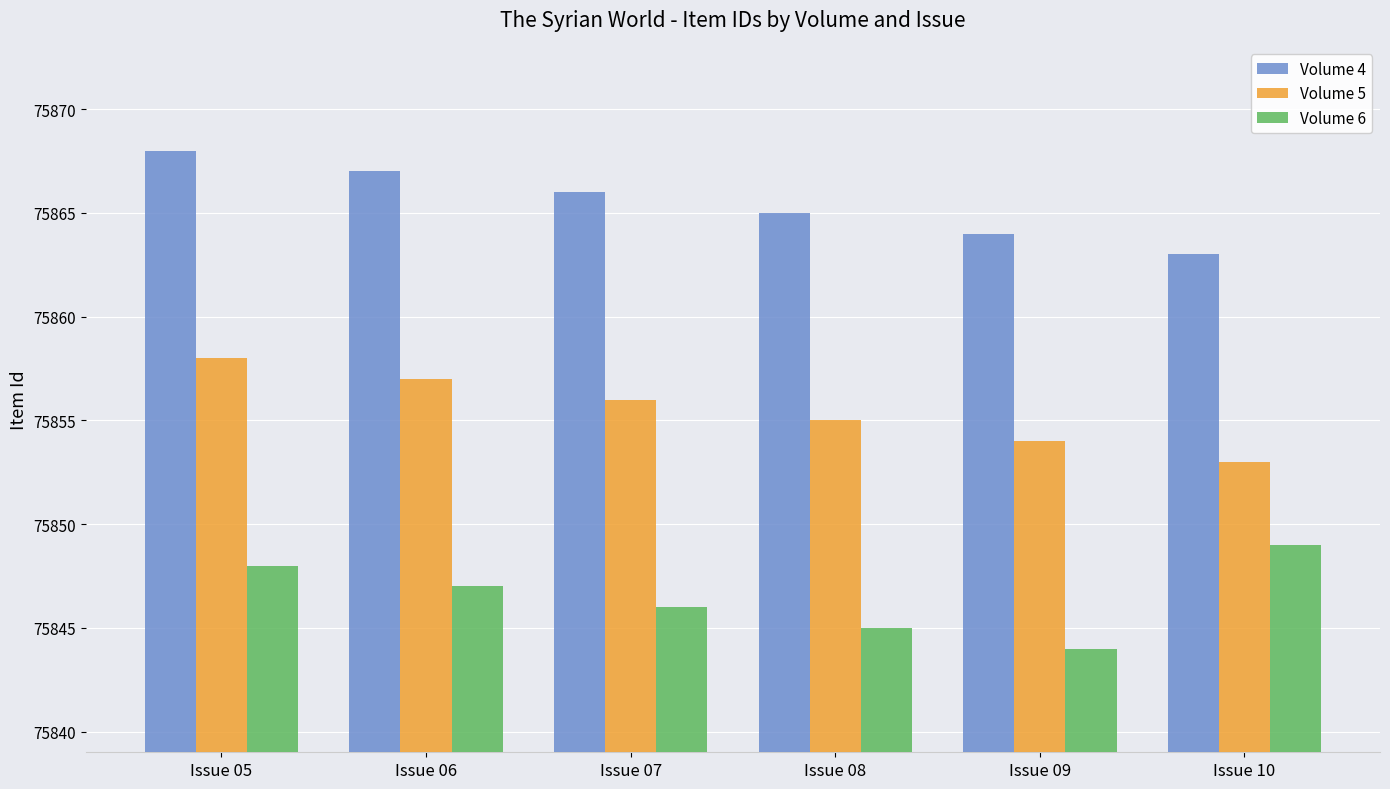

How many values in the Volume 6 series are below 75847?

3